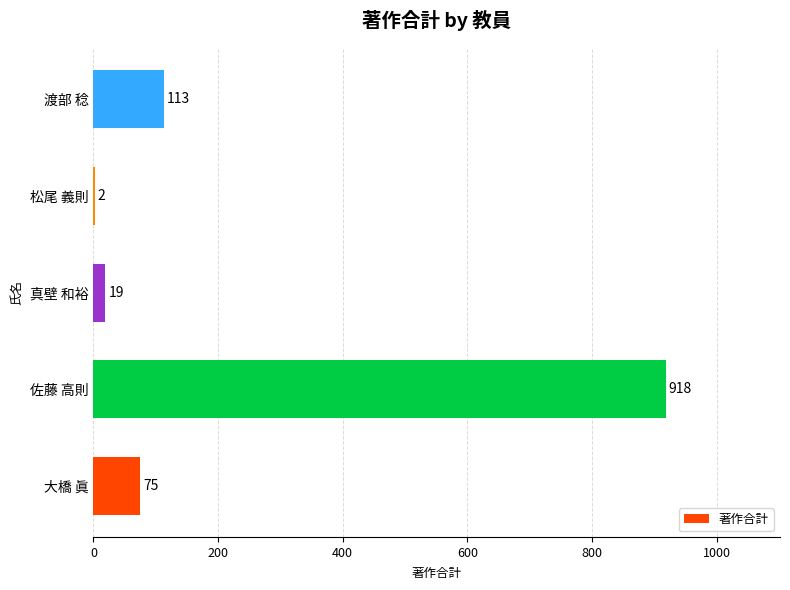

How many categories are shown in the chart?

5